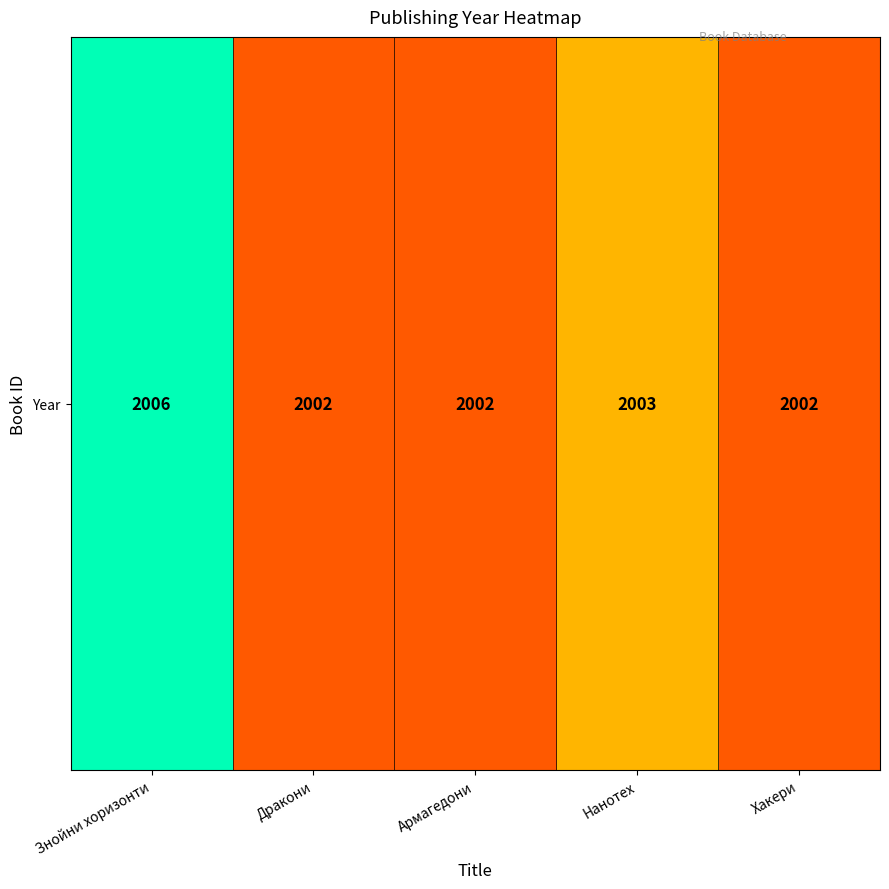

True or false: the data shows 646 at Дракони.

False